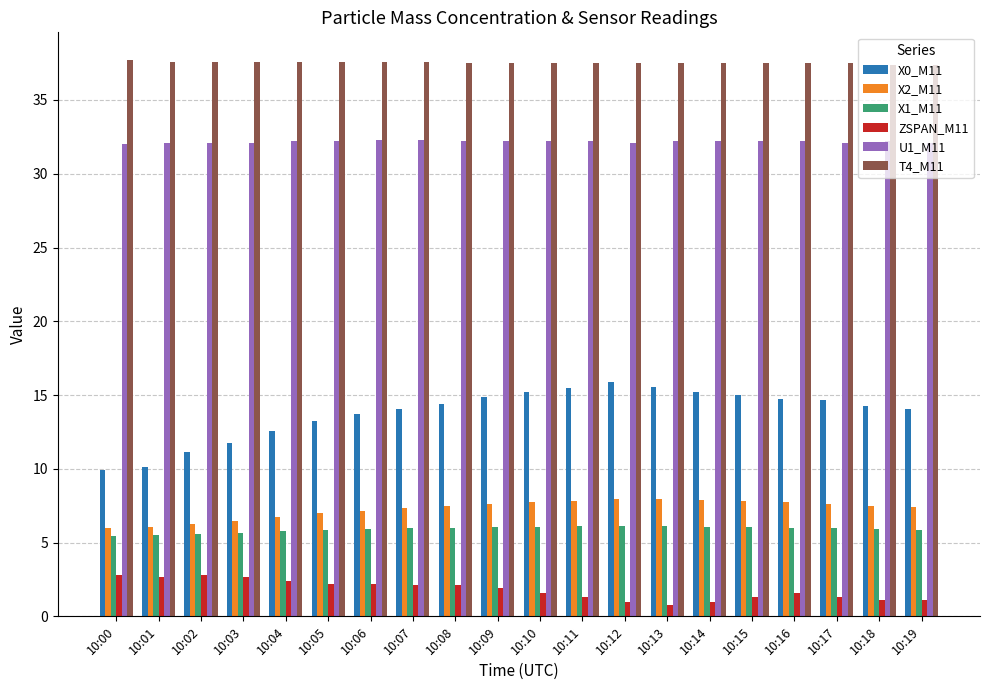

What is the total value across all series at 10:18?

98.4